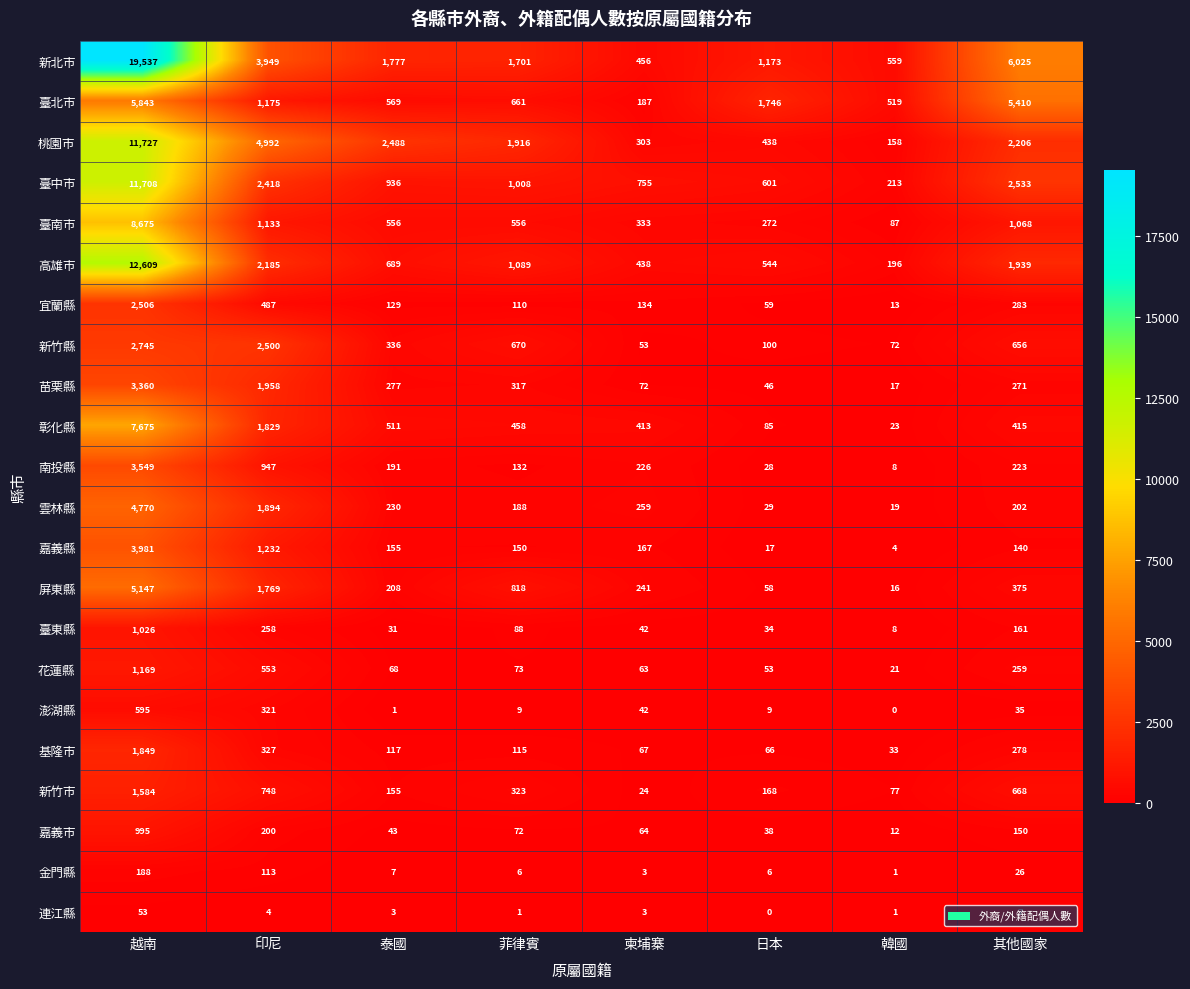

Which series has the largest total across all categories?

新北市